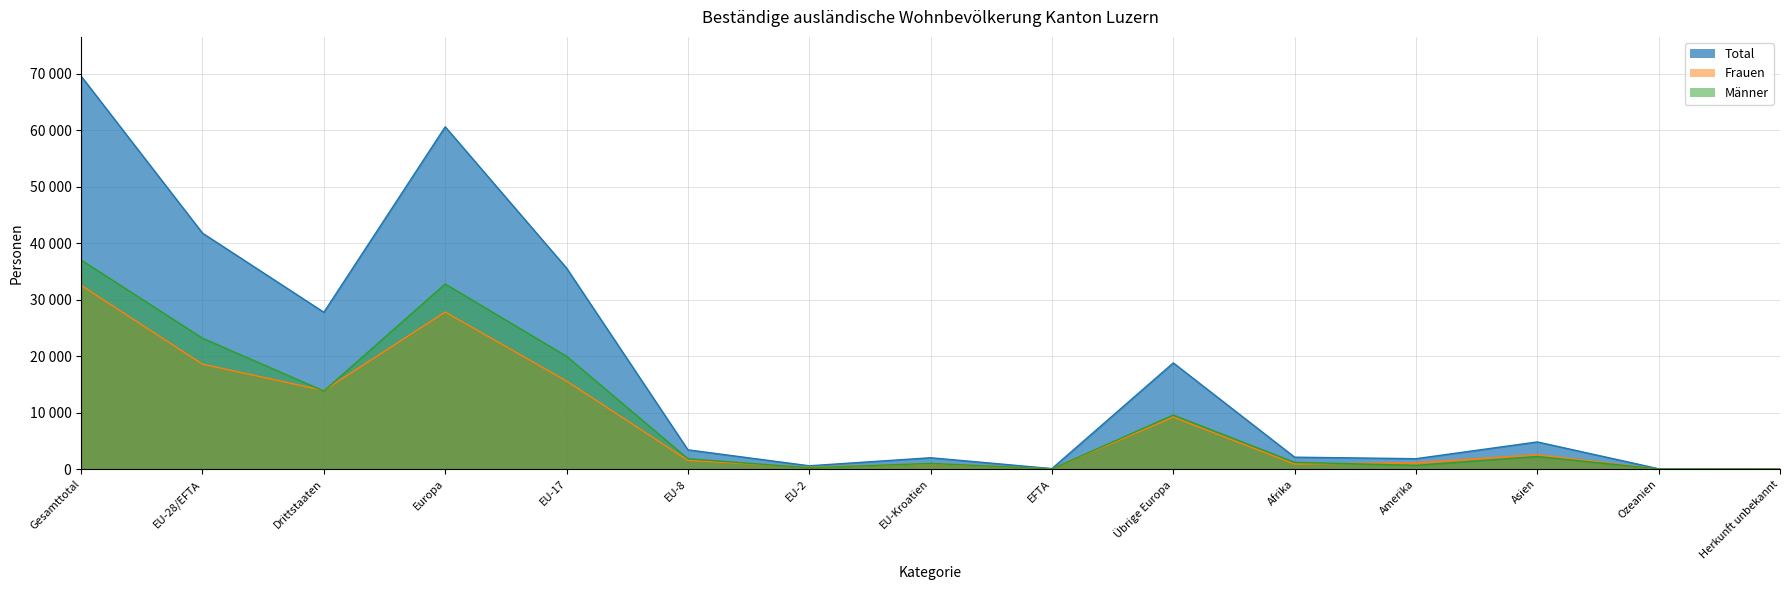

What is the lowest value of the Männer series?

33